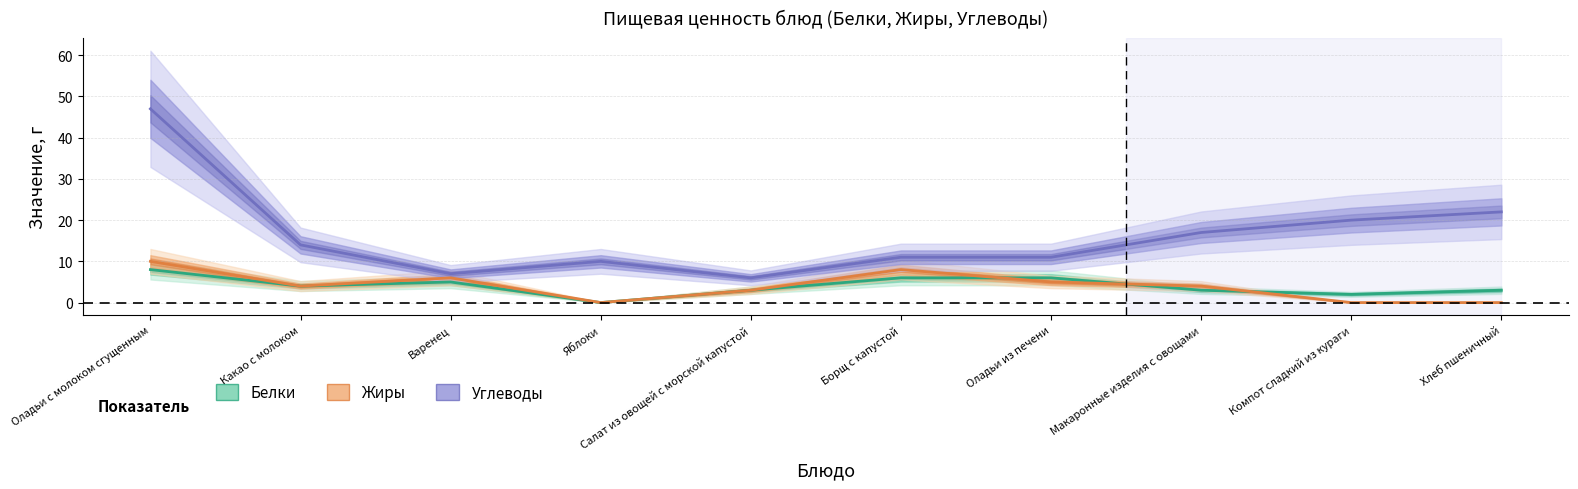

Where is Белки nearest to the value 4?

Какао с молоком